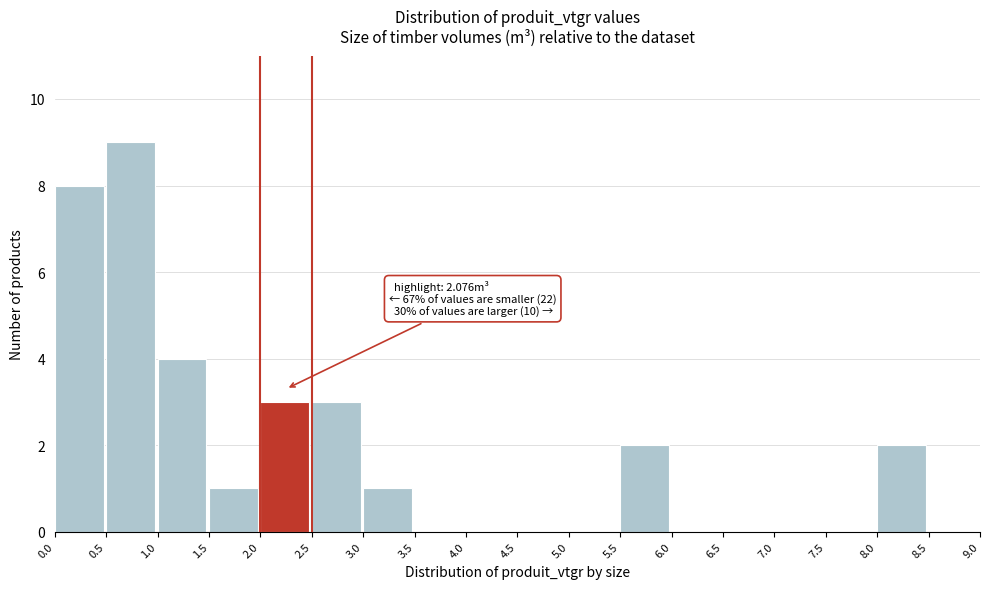

Over which range of the x-axis is the bar tallest?

0.5 to 1.0